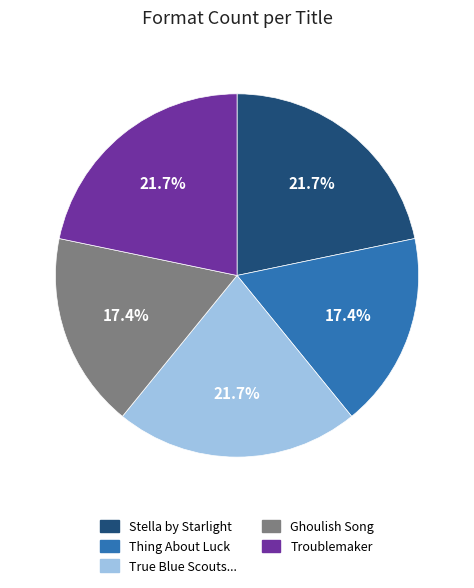

Is Troublemaker the majority of the pie?

No